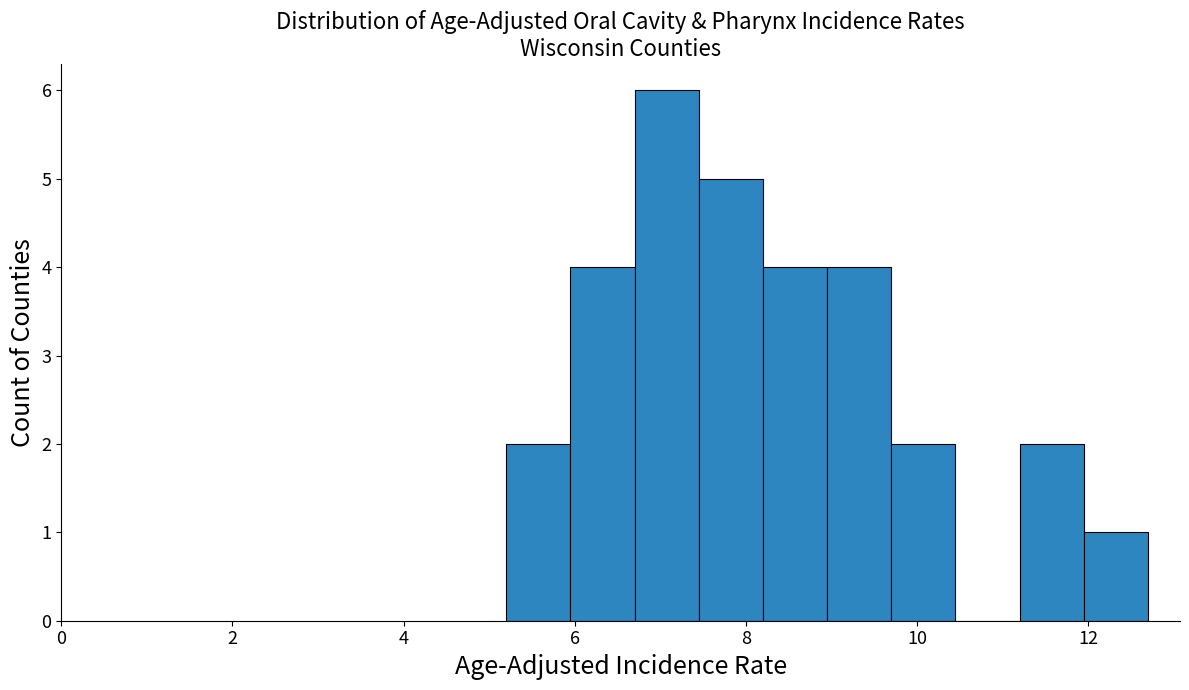

Around what value on the x-axis is the tallest bar? Give the approximate position of its centre, as read against the axis.

7.0